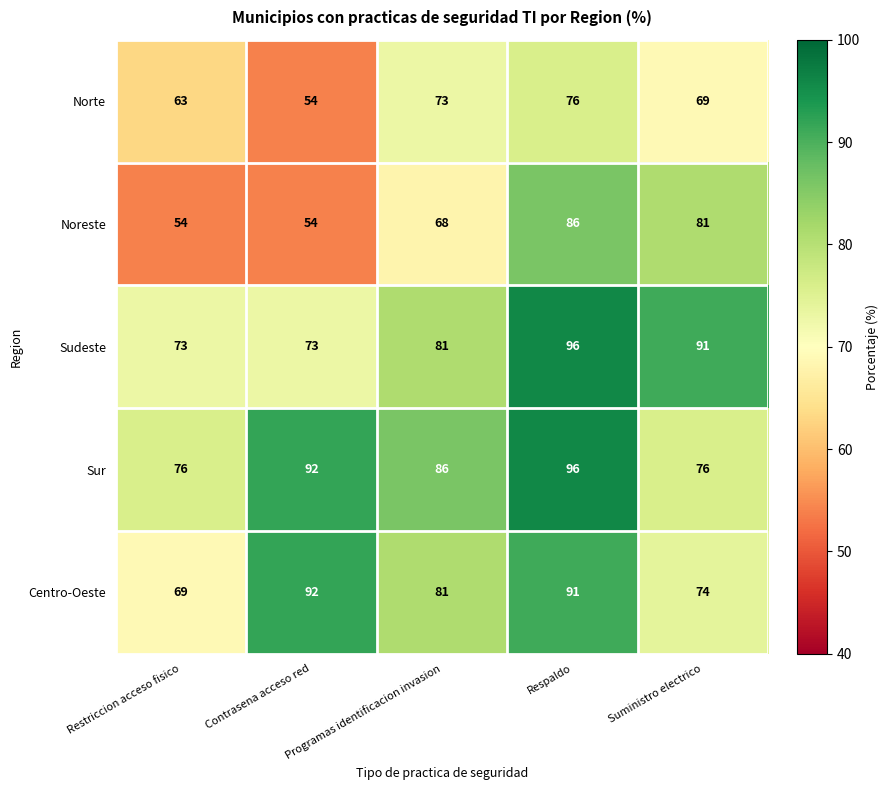

True or false: Centro-Oeste has a value of 81 at Programas identificacion invasion.

True